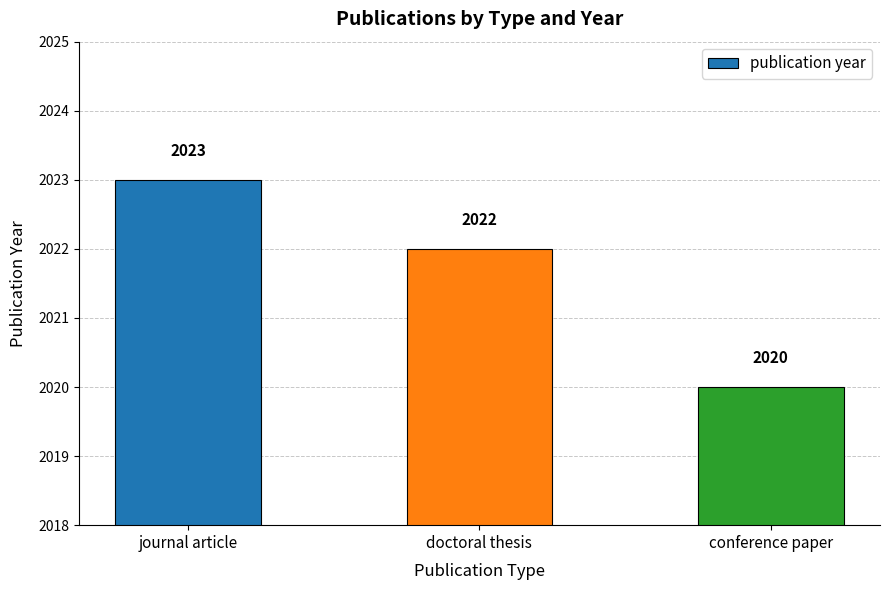

Reading left to right, transcribe all the data shown in this chart.

2023	2022	2020